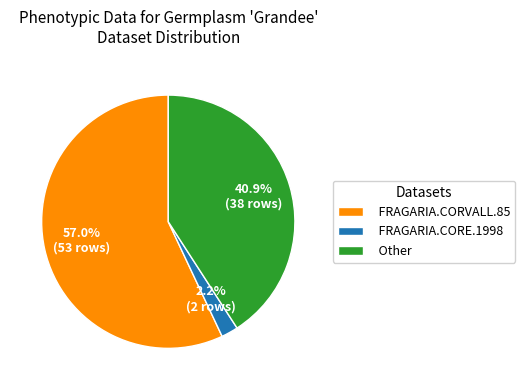

To the nearest percent, what is the average slice percentage?

33%